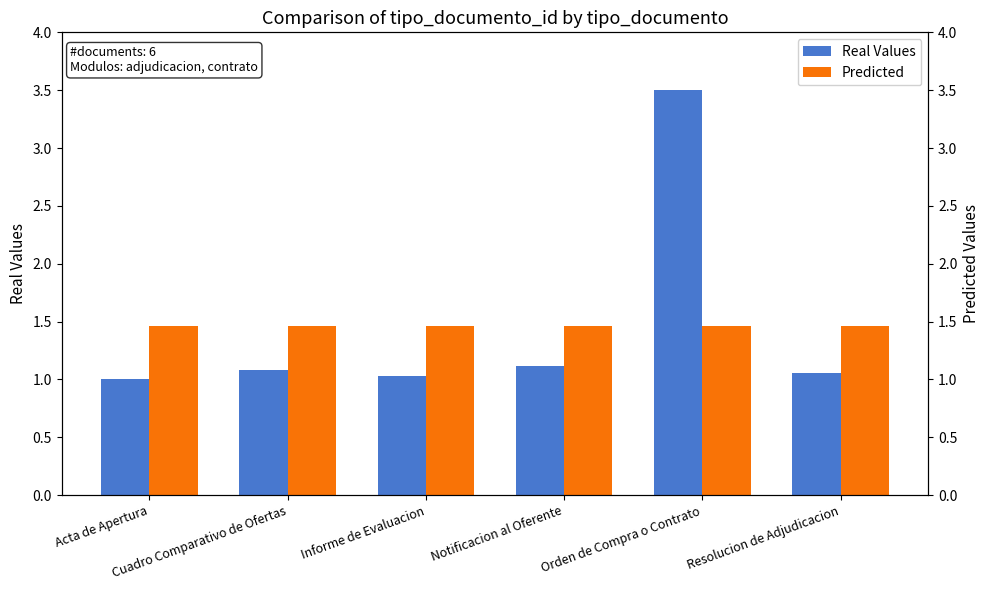

Rank the categories by Predicted value from highest to lowest.

Acta de Apertura, Cuadro Comparativo de Ofertas, Informe de Evaluacion, Notificacion al Oferente, Orden de Compra o Contrato, Resolucion de Adjudicacion